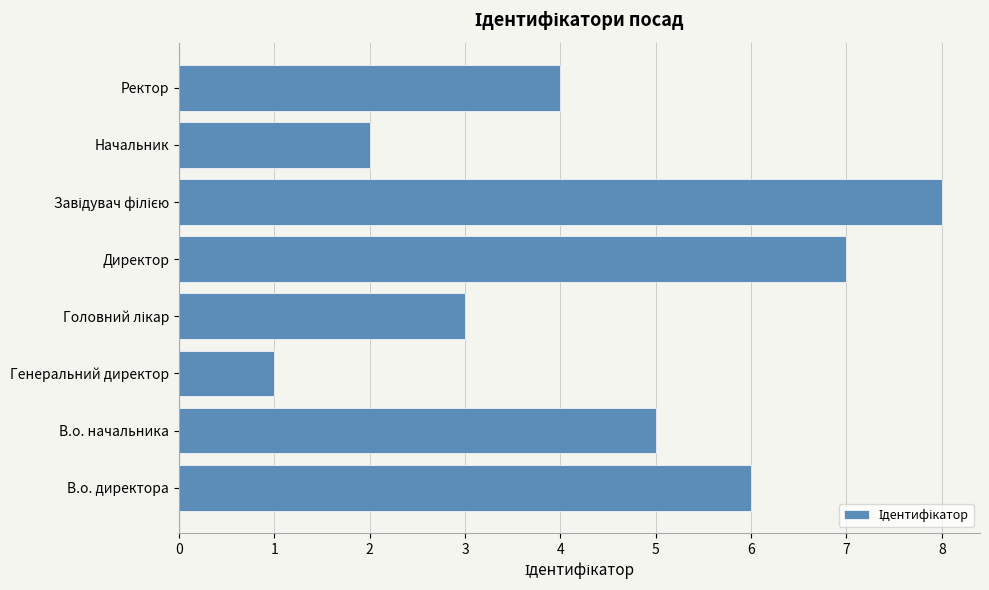

Is it true that the value at Директор is 7?

True